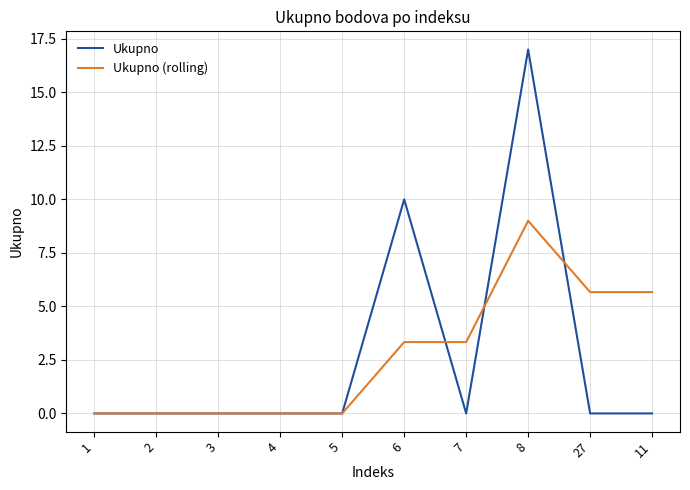

At which category is the sum across all series the highest?

8